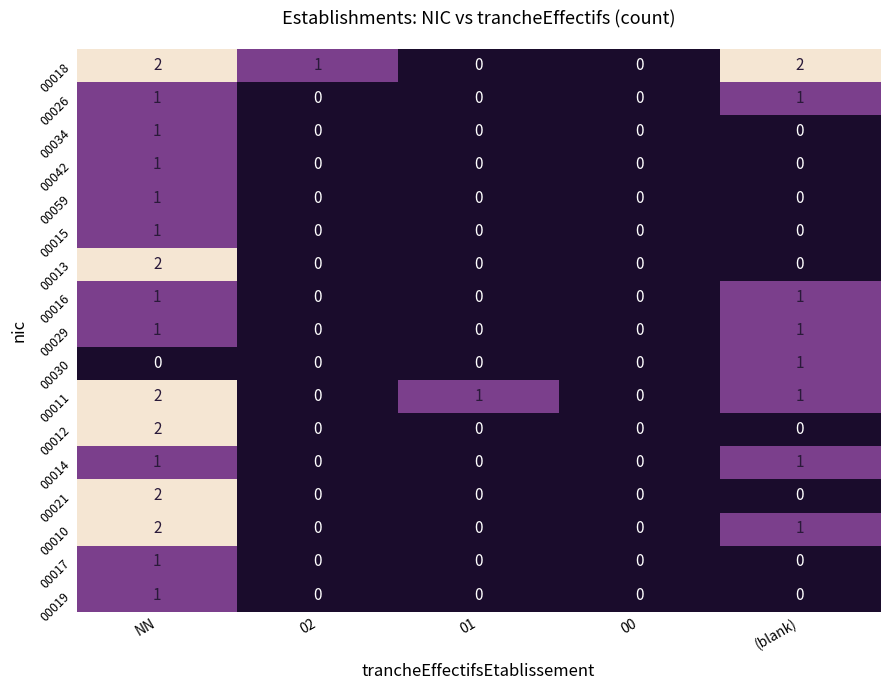

At which label does 00019 reach its peak?

NN